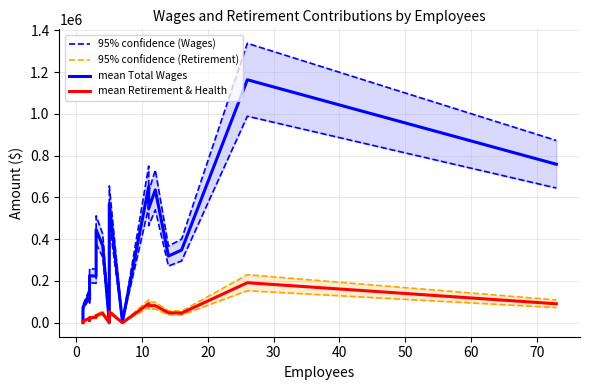

What are all the series names shown in the legend?

95% confidence (Wages), 95% confidence (Retirement), mean Total Wages, mean Retirement & Health